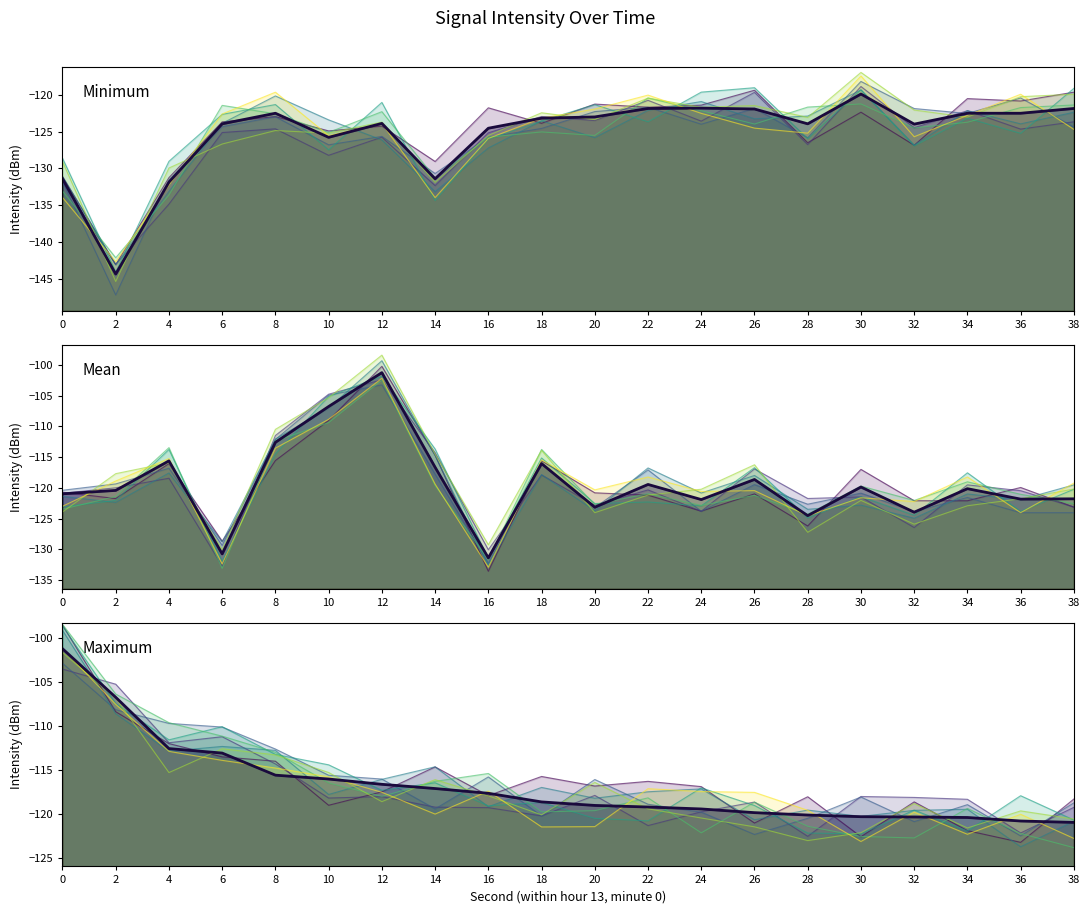

How many interior local peaks does the Mean intensity (dBm) series have?

7